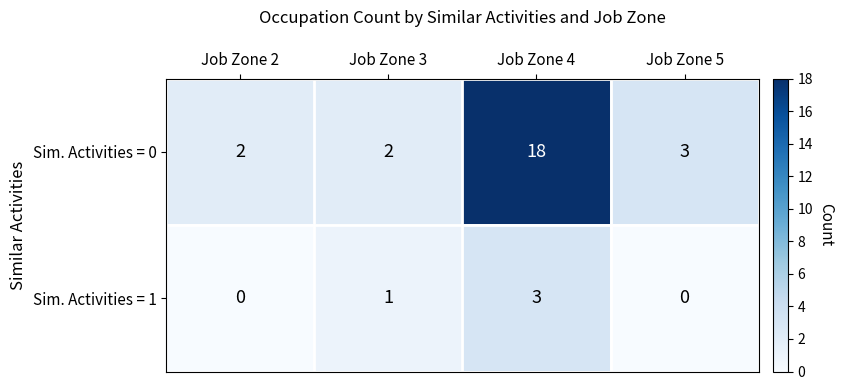

Rank the series by their maximum value, from highest to lowest.

Sim. Activities = 0, Sim. Activities = 1